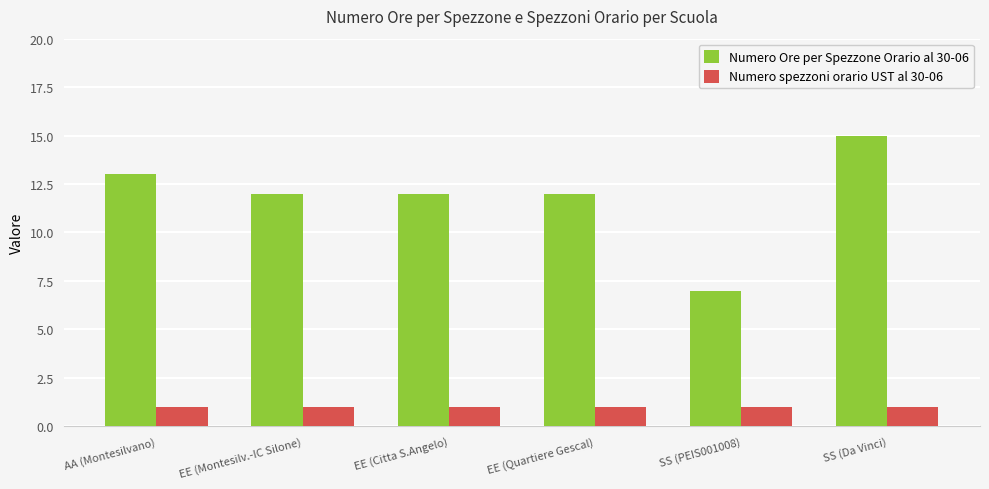

What is the sum of all Numero Ore per Spezzone Orario al 30-06 values?

71